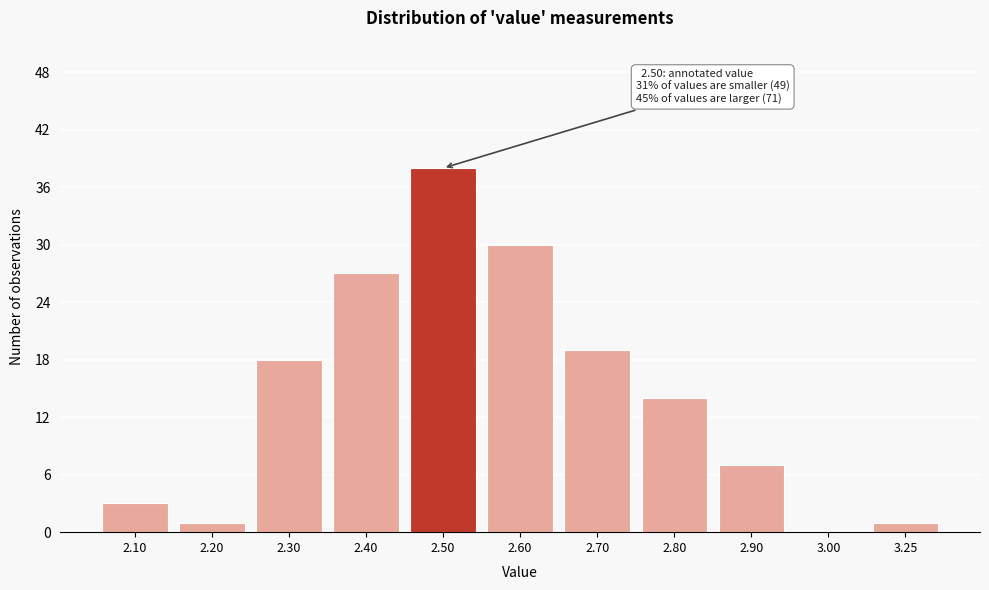

Reading left to right, list all the values displayed in this chart.

2.10=3	2.20=1	2.30=18	2.40=27	2.50=38	2.60=30	2.70=19	2.80=14	2.90=7	3.00=0	3.25=1